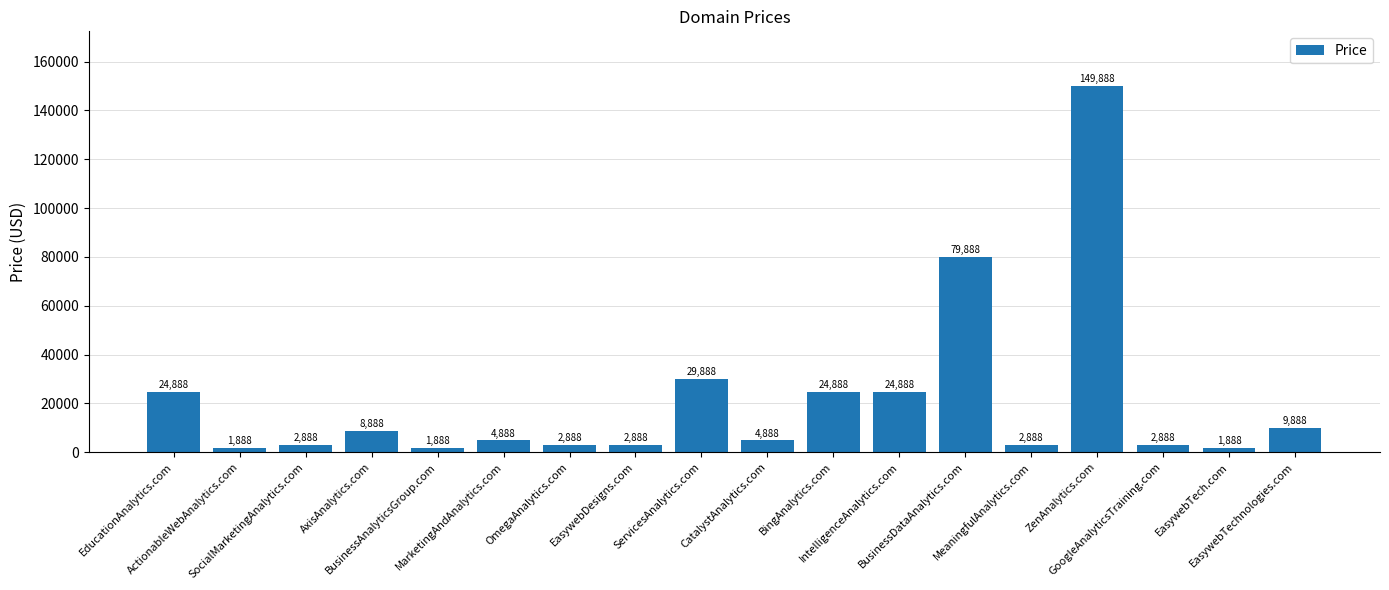

What is the change in value from BusinessAnalyticsGroup.com to IntelligenceAnalytics.com?

+23000